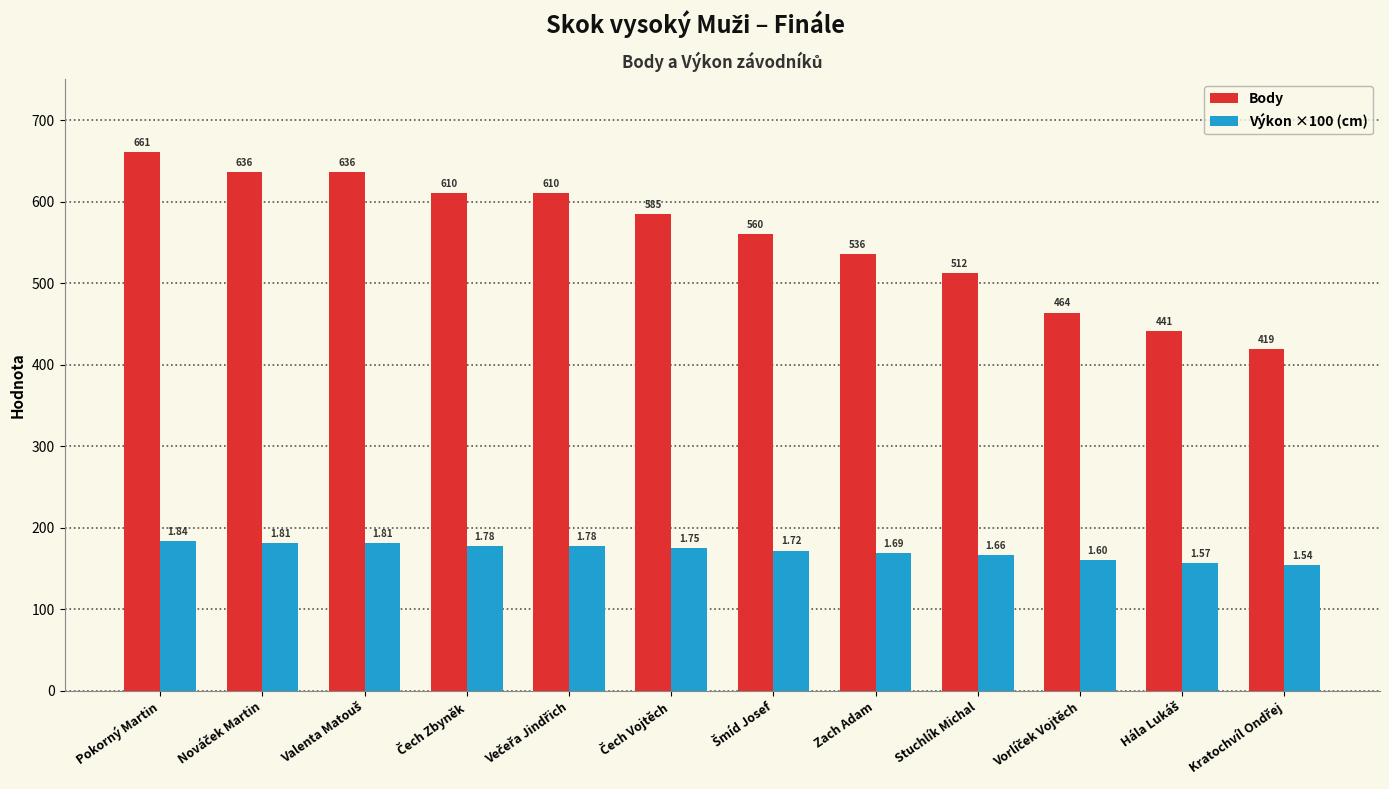

At which label is Výkon ×100 (cm) closest to 169?

Zach Adam